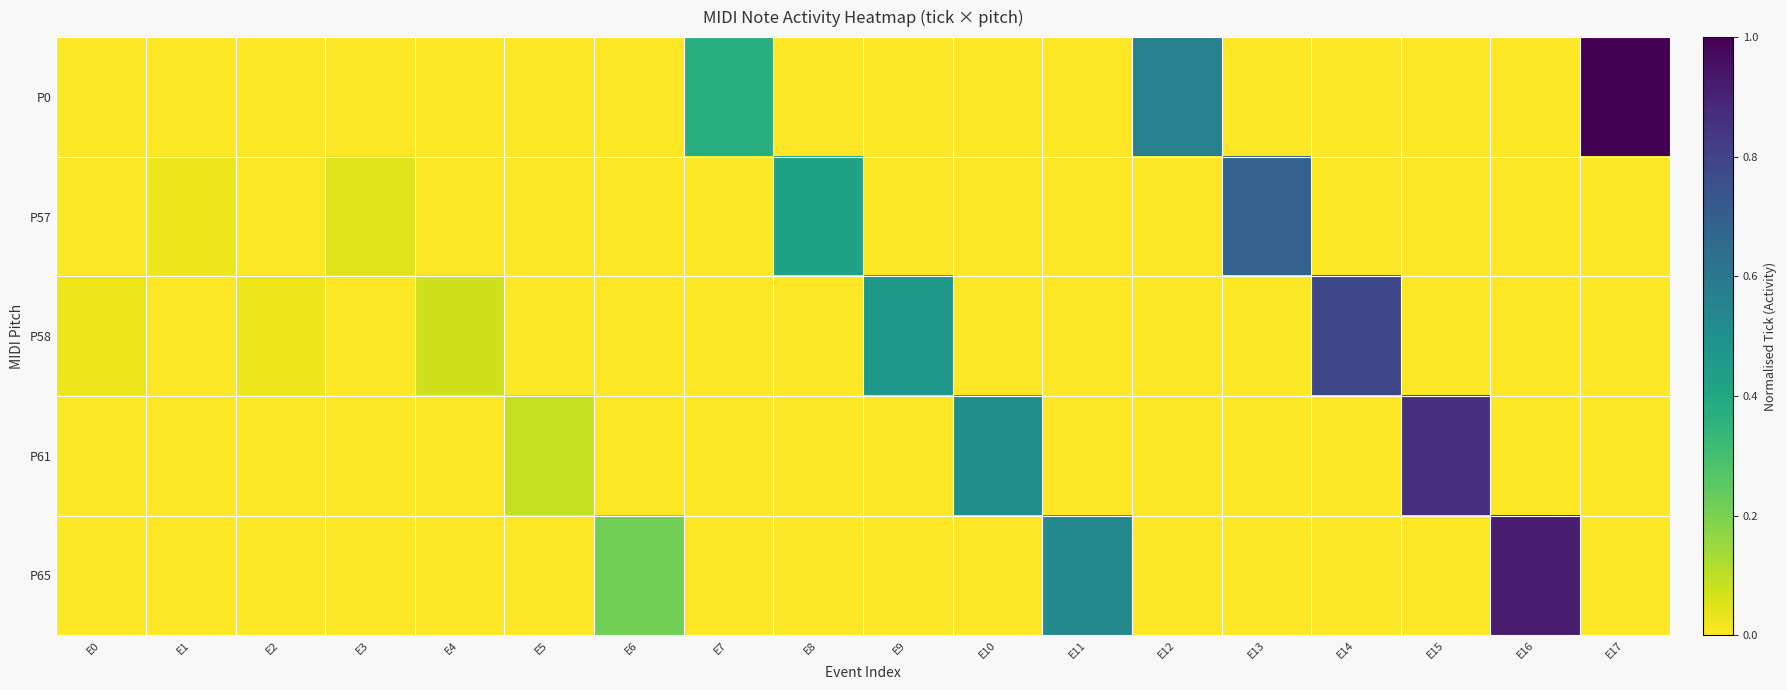

At which category is the sum across all series the highest?

E17